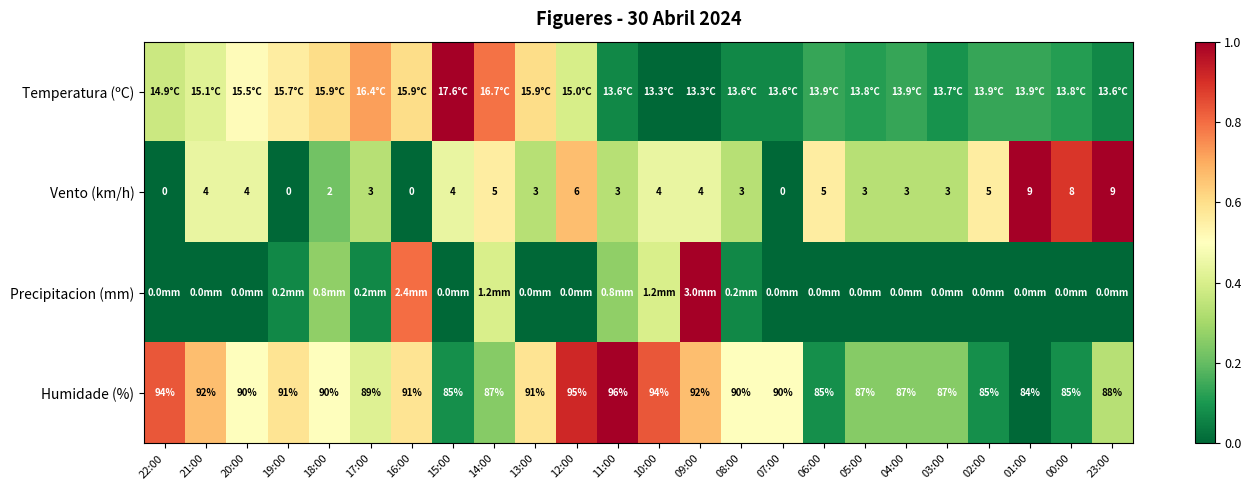

Is the value of Humidade (%) at 20:00 greater than the value of Vento (km/h) at 04:00?

Yes